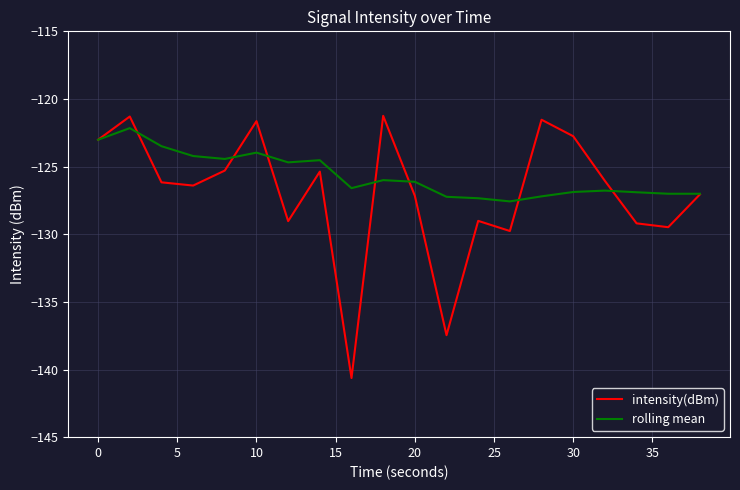

Which series has the largest total across all categories?

rolling mean